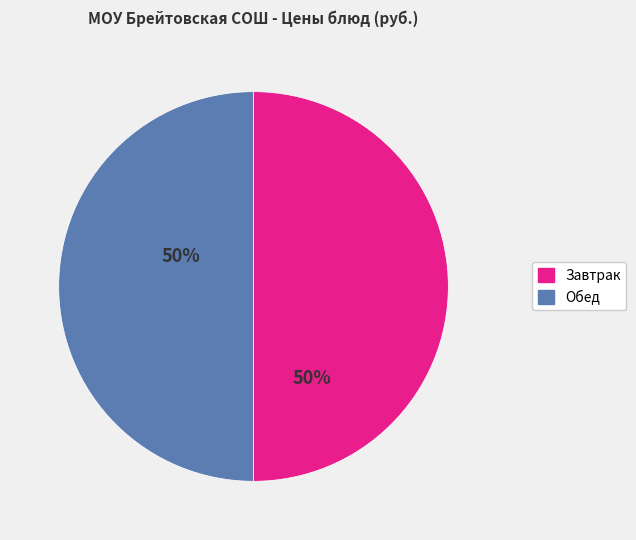

How many segments does this pie chart have?

2